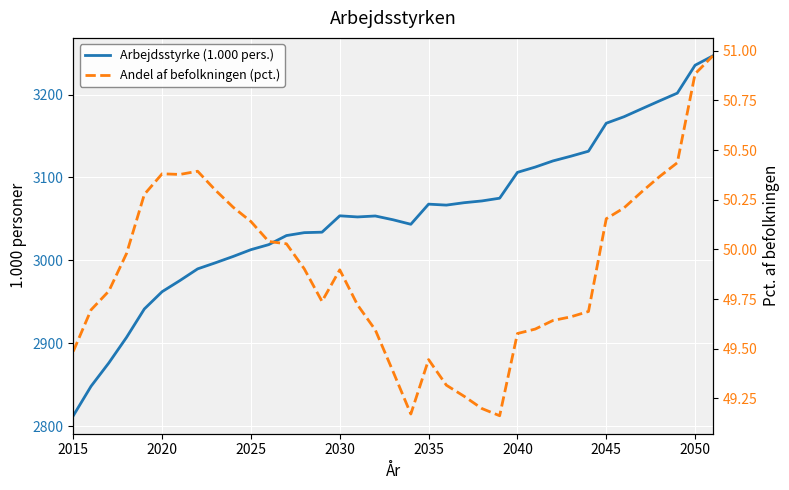

List the series in order of their overall mean, lowest first.

Andel af befolkningen (pct.), Arbejdsstyrke (1.000 pers.)